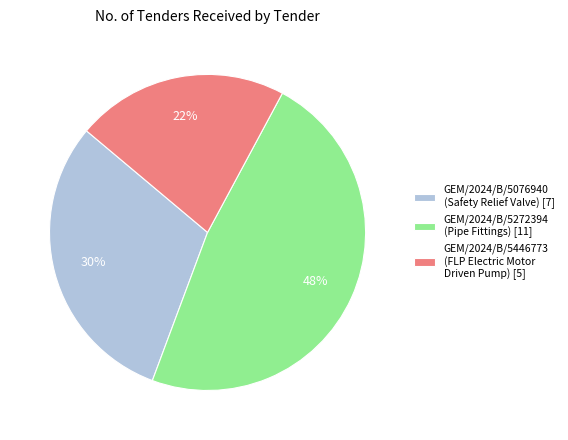

Combined, do GEM/2024/B/5272394 (Pipe Fittings) [11] and GEM/2024/B/5076940 (Safety Relief Valve) [7] account for over 50%?

Yes